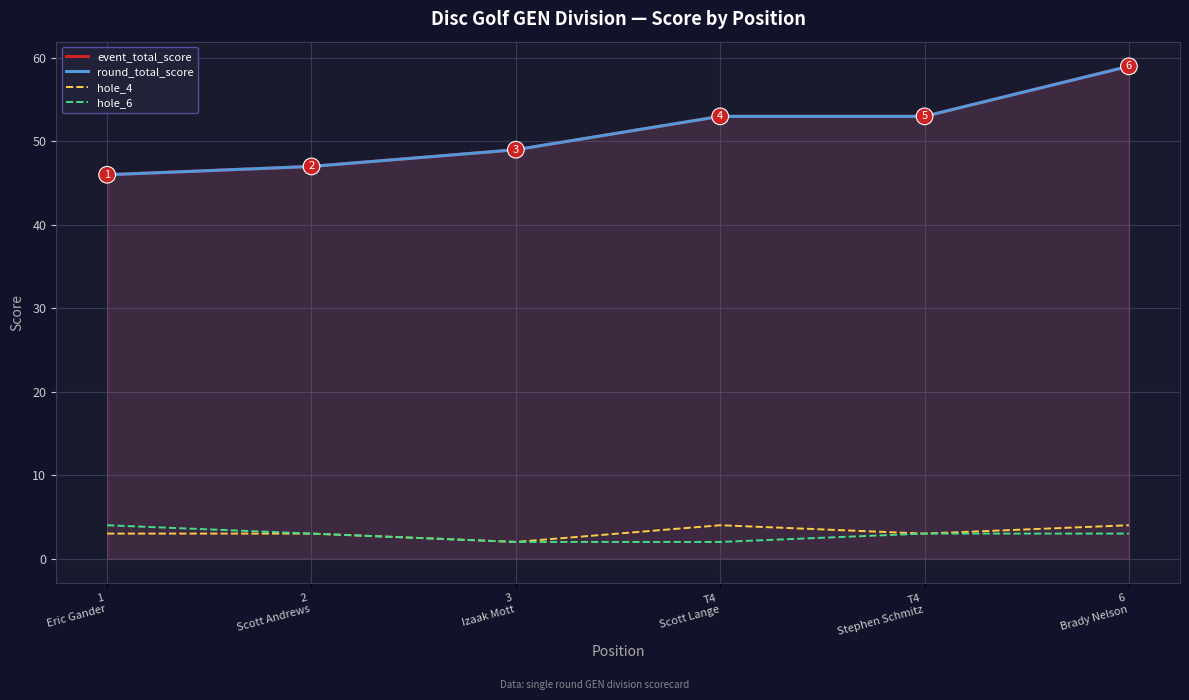

What position from the left is 6
Brady Nelson?

6